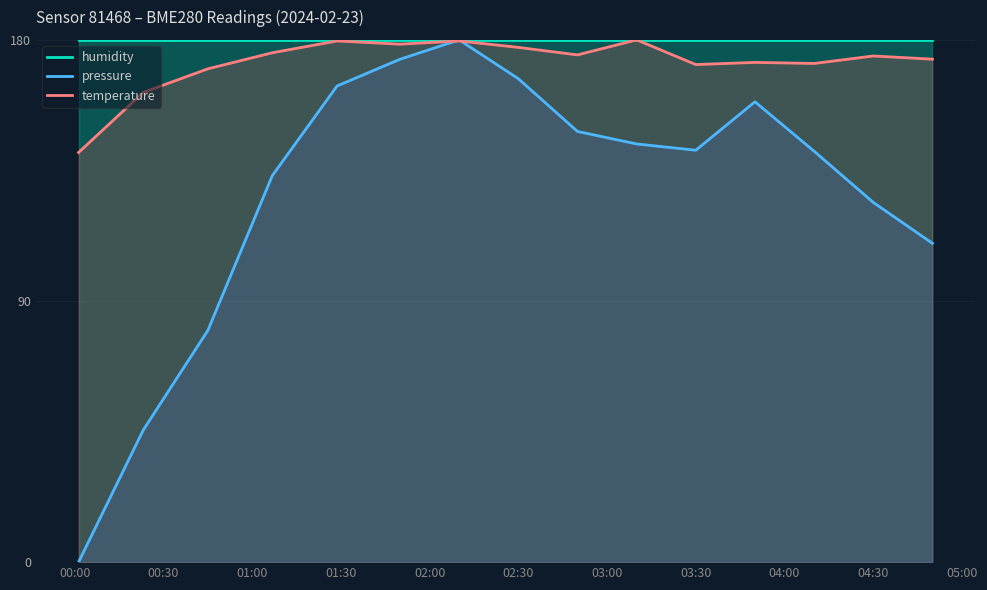

True or false: pressure has a value of 124.0 at 04:30.

True